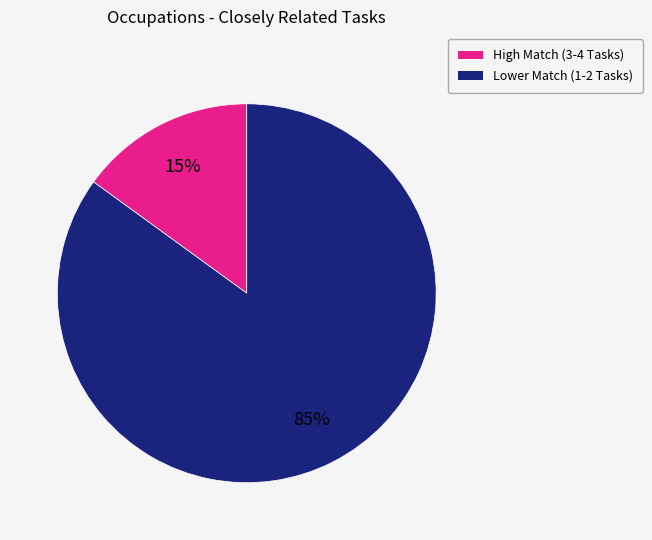

How many slices are in this pie chart?

2